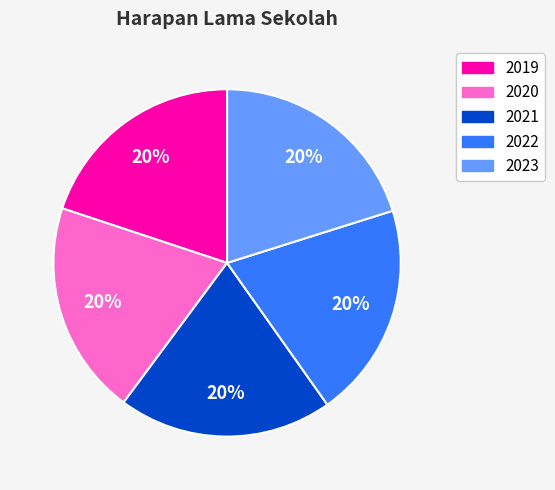

Do 2021 and 2019 together represent more than half of the pie?

No